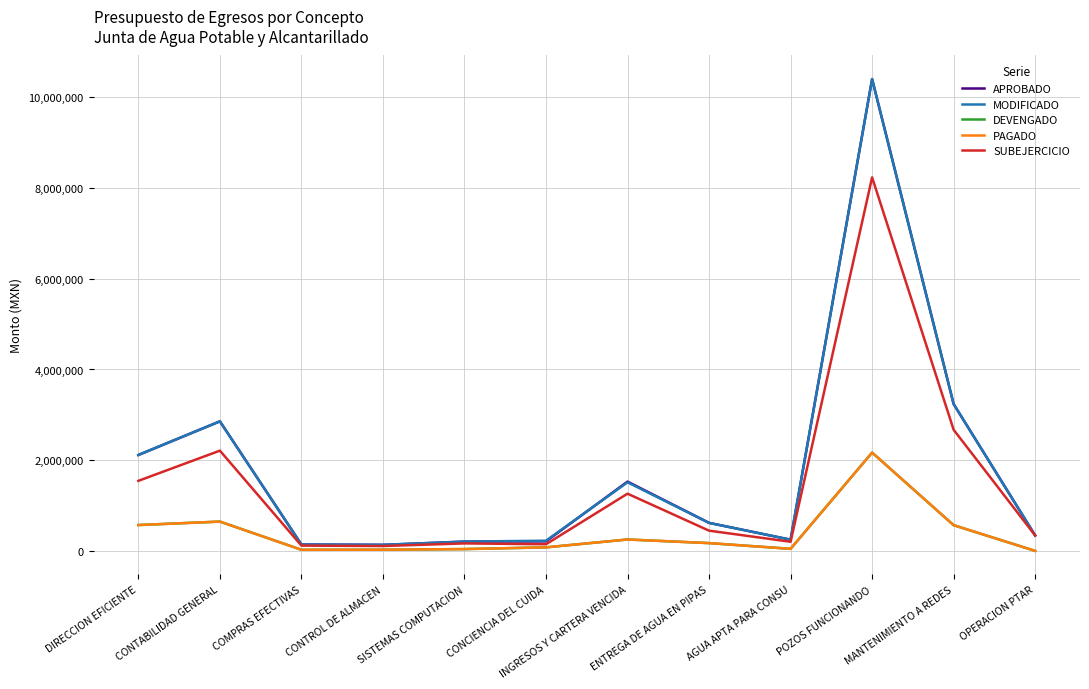

How many lines are shown in the chart?

5